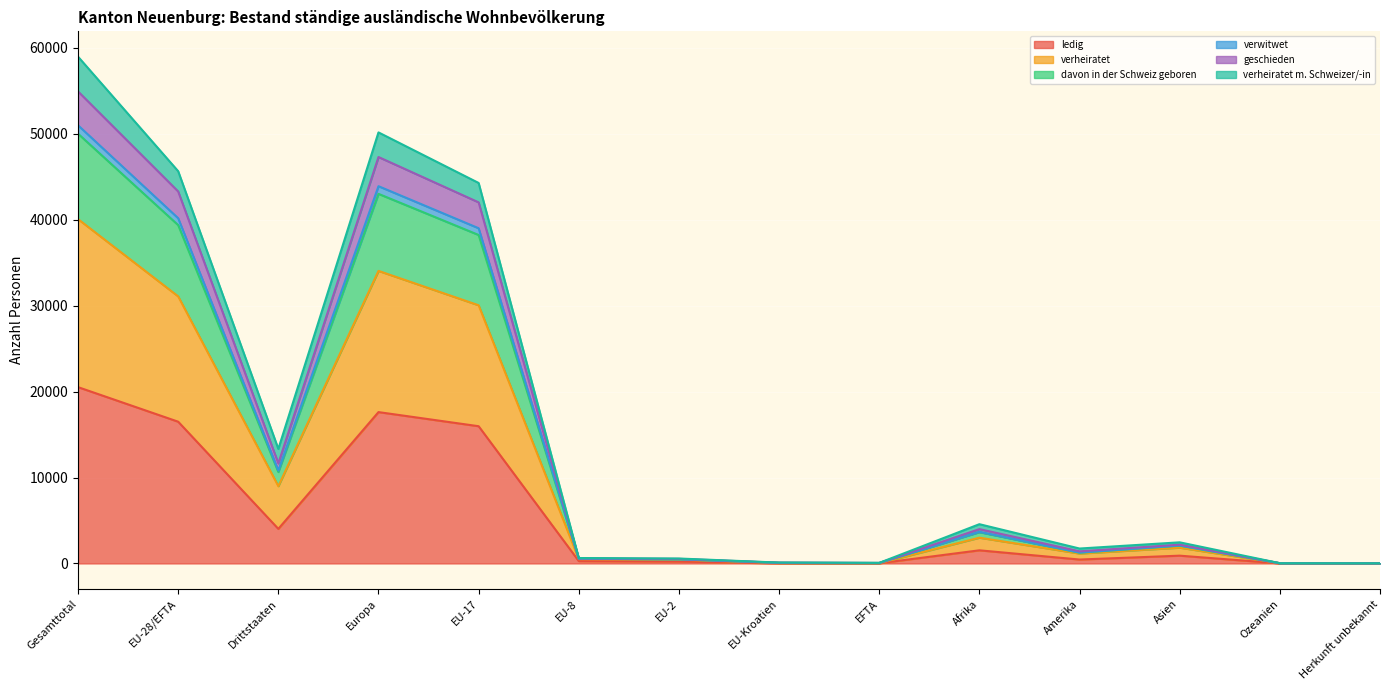

What is the maximum value for ledig?

20519